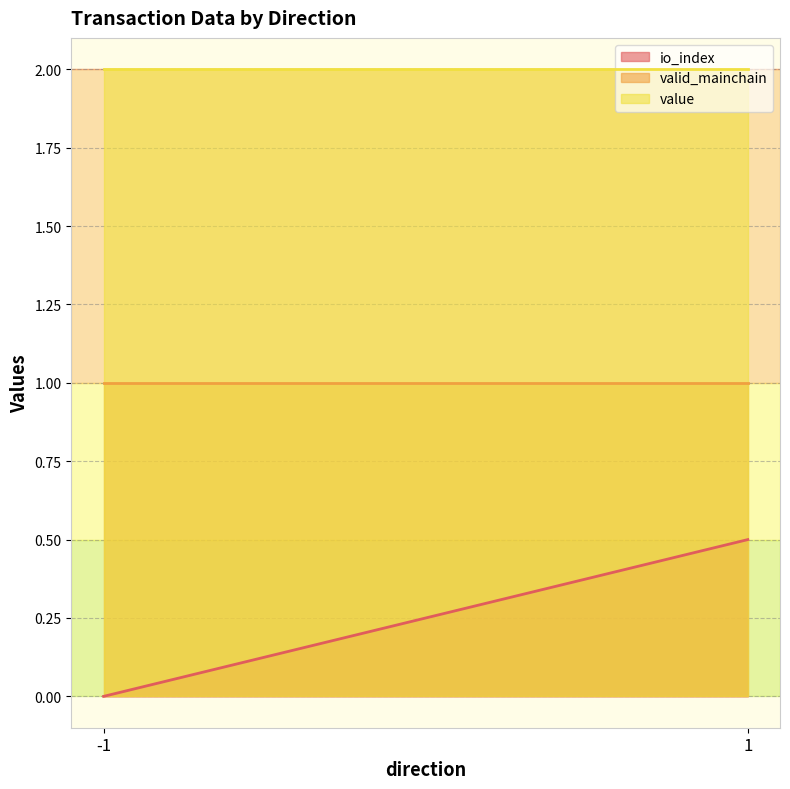

How many lines are shown in the chart?

3